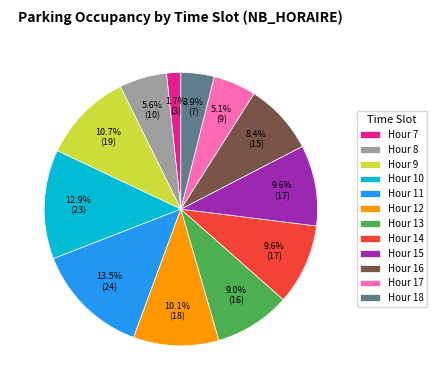

What portion of the pie excludes Hour 7?

98.3%